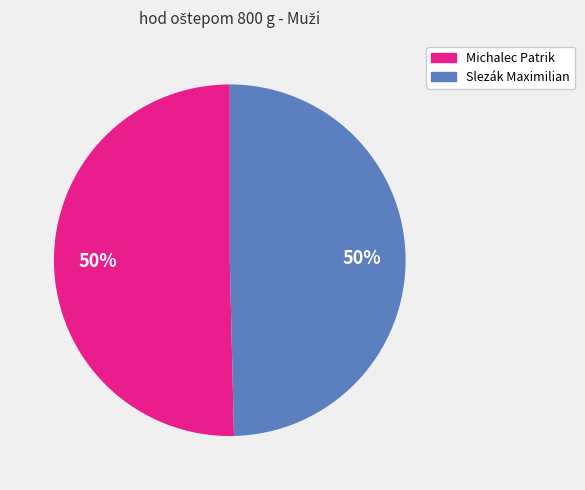

True or false: Slezák Maximilian accounts for 60% of the total.

False